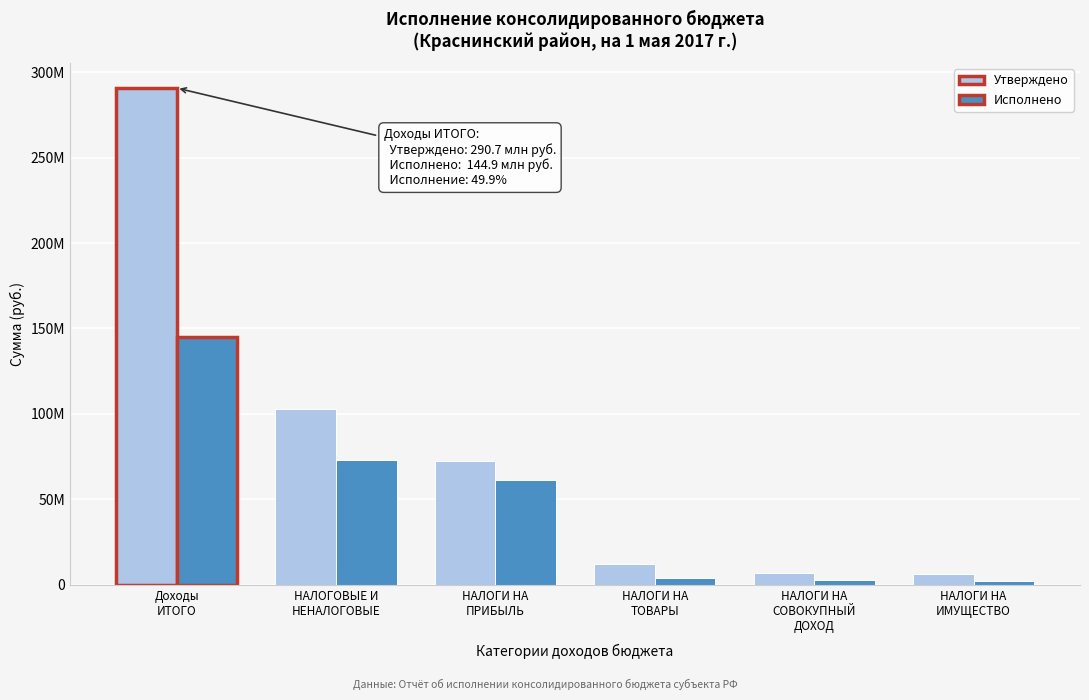

What are all the series names shown in the legend?

Утверждено, Исполнено